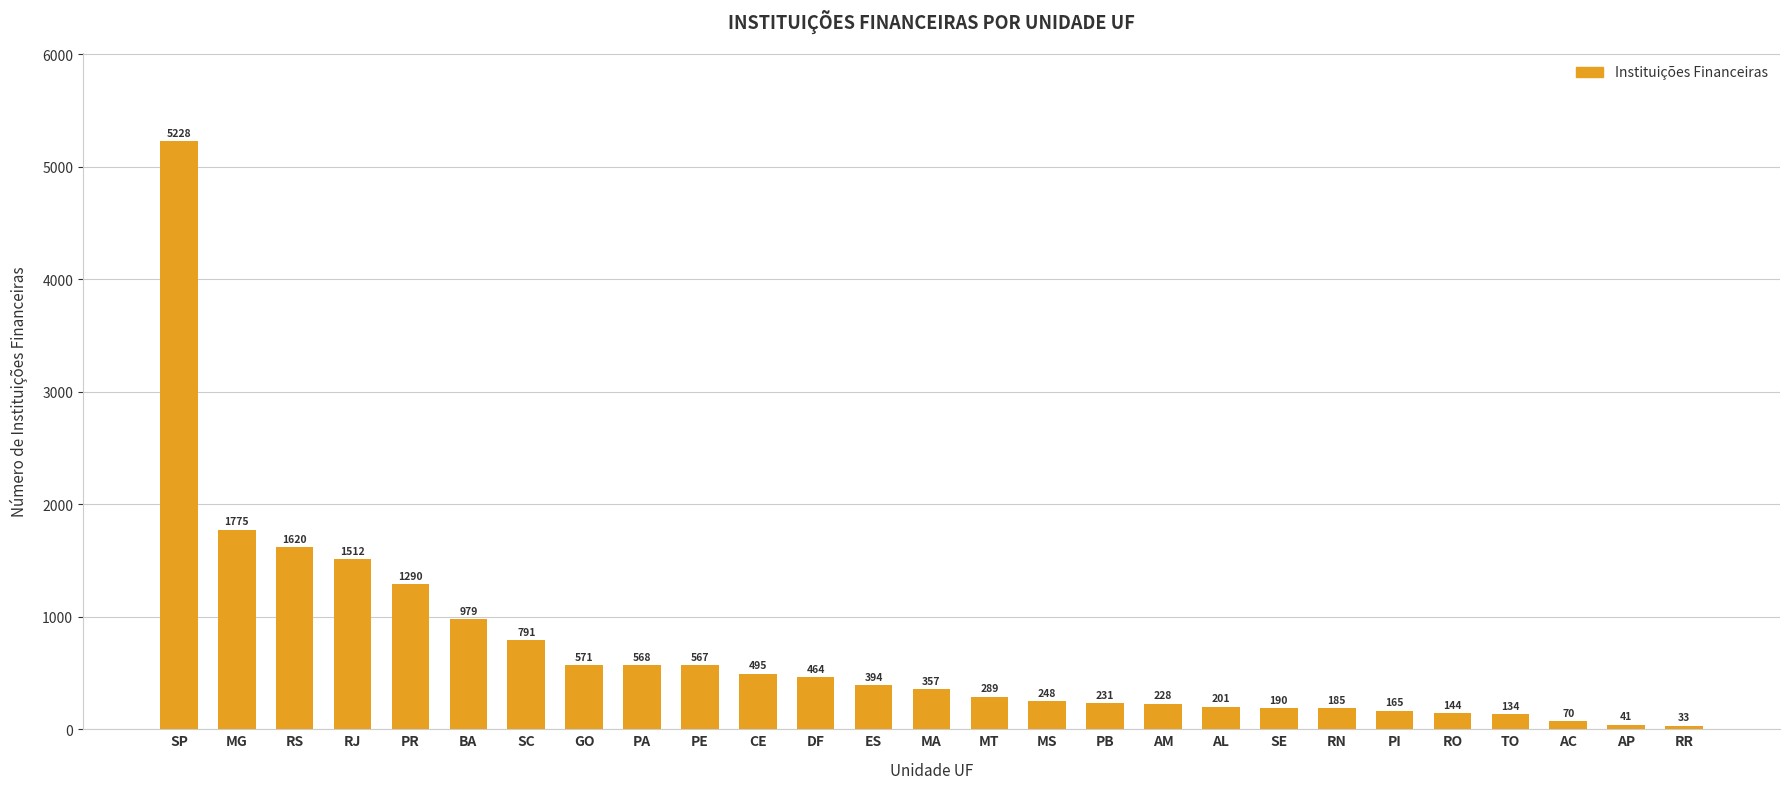

Reading left to right, extract all data points from this chart.

5228	1775	1620	1512	1290	979	791	571	568	567	495	464	394	357	289	248	231	228	201	190	185	165	144	134	70	41	33